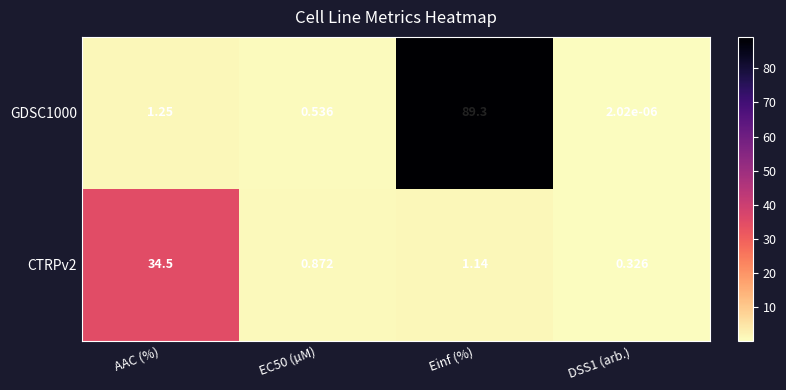

Is the value of CTRPv2 at AAC (%) greater than the value of GDSC1000 at DSS1 (arb.)?

Yes